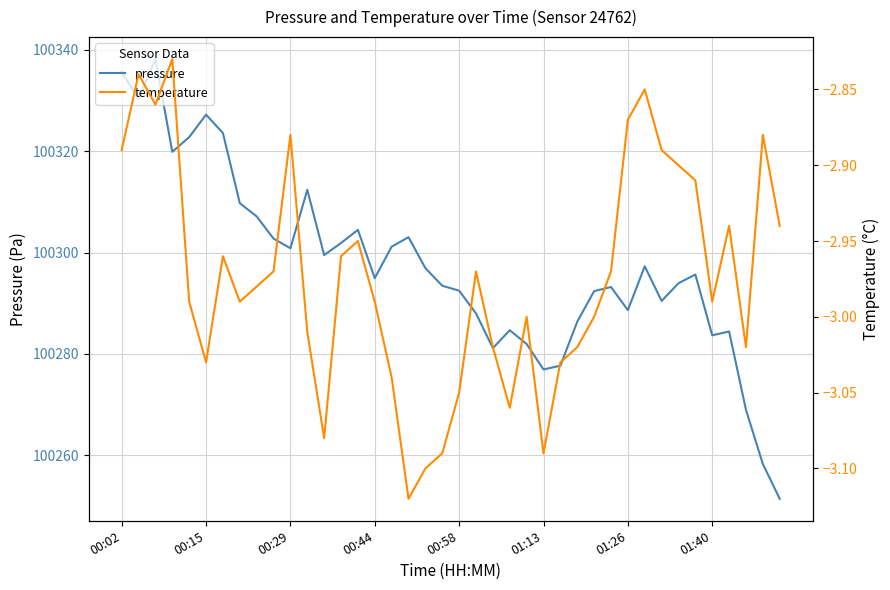

True or false: pressure and temperature cross at least once.

False